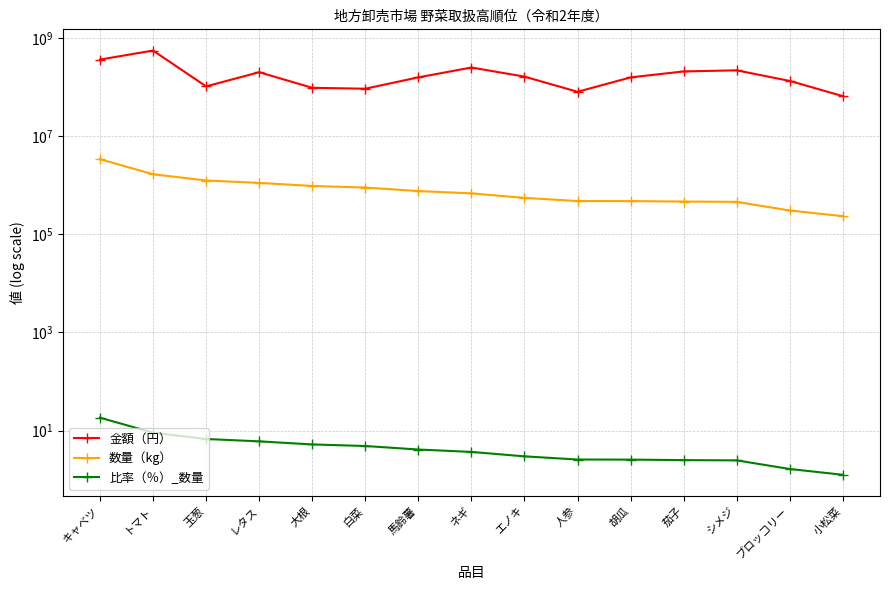

What is the smallest value displayed?

1.2